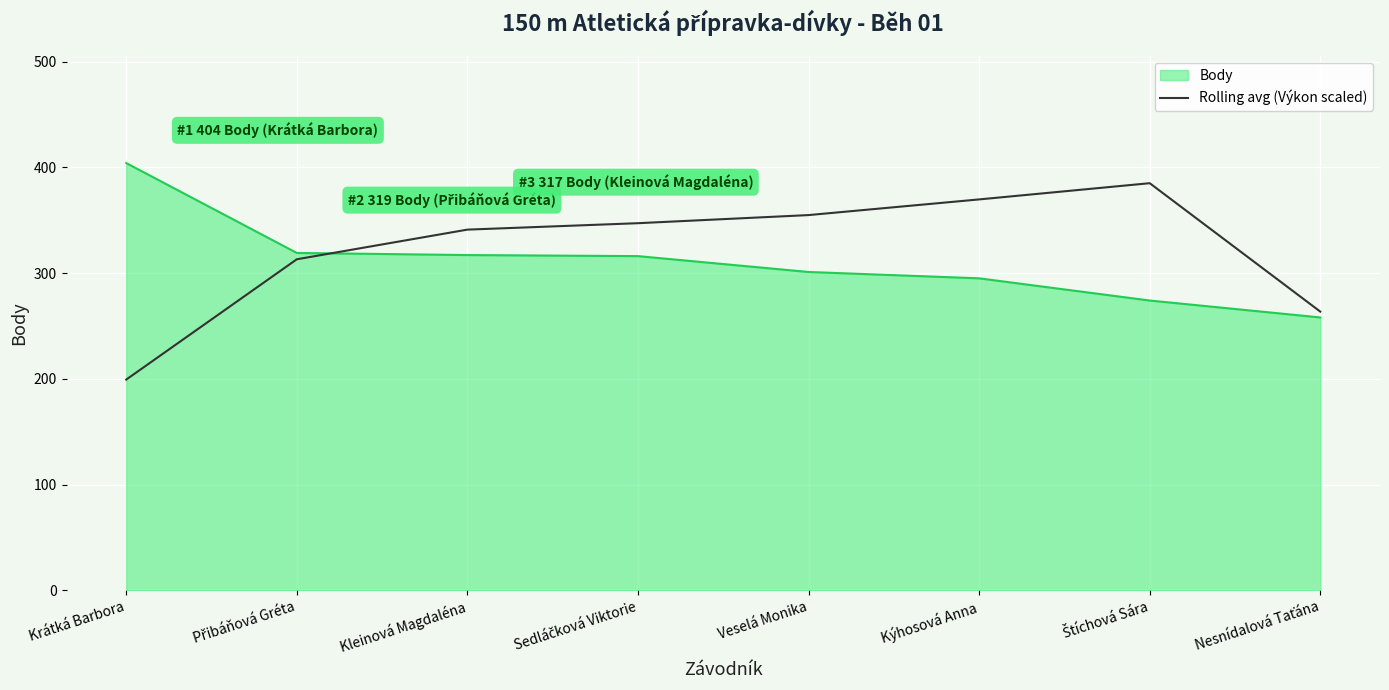

Which series changed the most between Krátká Barbora and Veselá Monika?

Rolling avg (Výkon scaled)